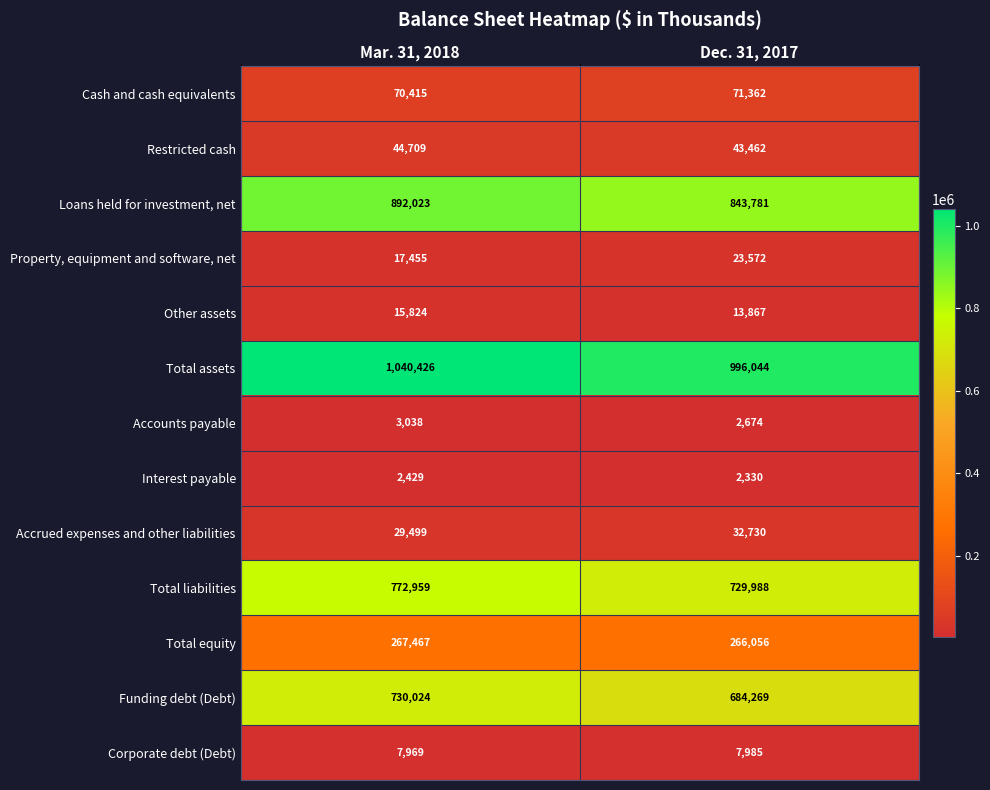

What is the average value of the Corporate debt (Debt) series?

7977